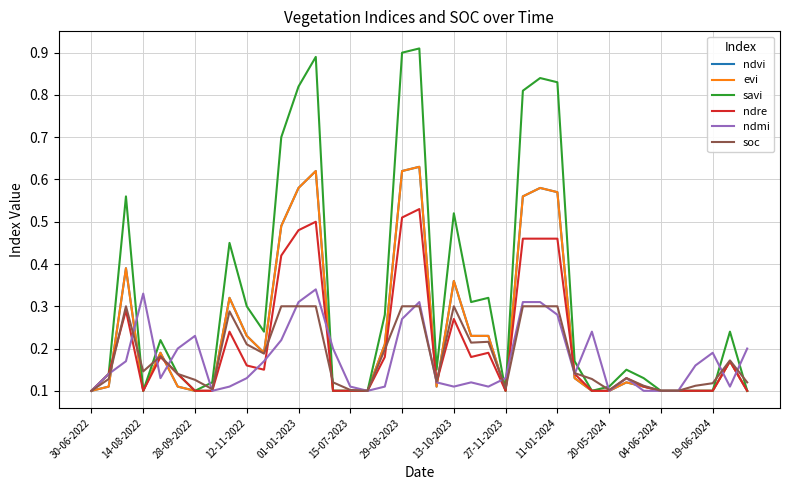

Which series has the widest spread of values?

savi